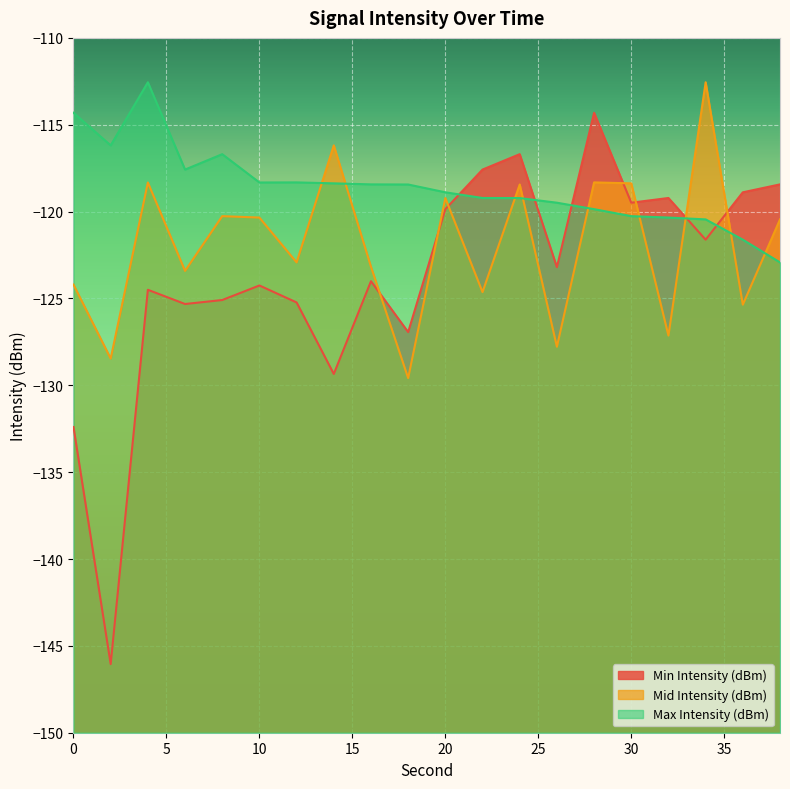

Reading left to right, list all the values displayed in this chart.

Min Intensity (dBm): -132.4	-146.0	-124.5	-125.3	-125.1	-124.3	-125.2	-129.3	-124.0	-126.9	-119.9	-117.6	-116.7	-123.2	-114.3	-119.5	-119.2	-121.6	-118.9	-118.4
Mid Intensity (dBm): -124.2	-128.5	-118.3	-123.4	-120.3	-120.3	-122.9	-116.2	-123.2	-129.6	-119.2	-124.6	-118.4	-127.8	-118.3	-118.4	-127.1	-112.6	-125.4	-120.4
Max Intensity (dBm): -114.3	-116.2	-112.6	-117.6	-116.7	-118.3	-118.3	-118.4	-118.4	-118.4	-118.9	-119.2	-119.2	-119.5	-119.9	-120.3	-120.3	-120.4	-121.6	-122.9